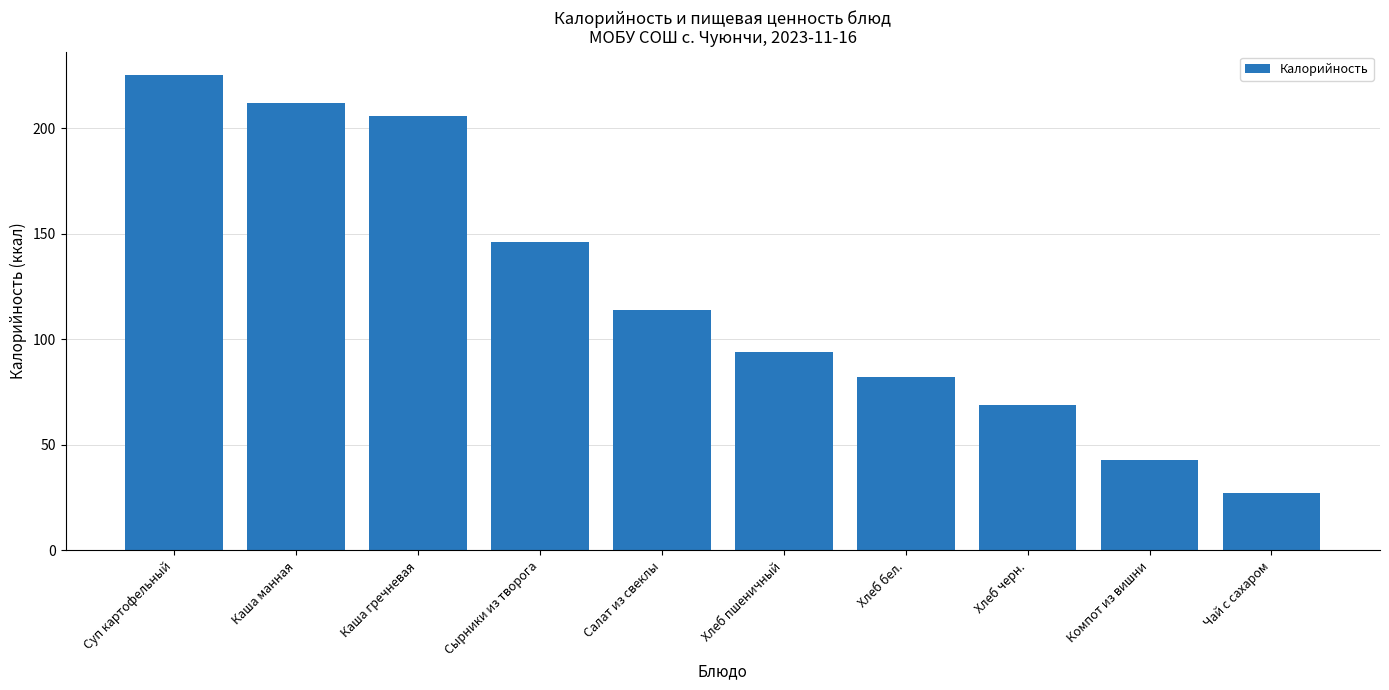

What is the label of the 9th bar from the left?

Компот из вишни